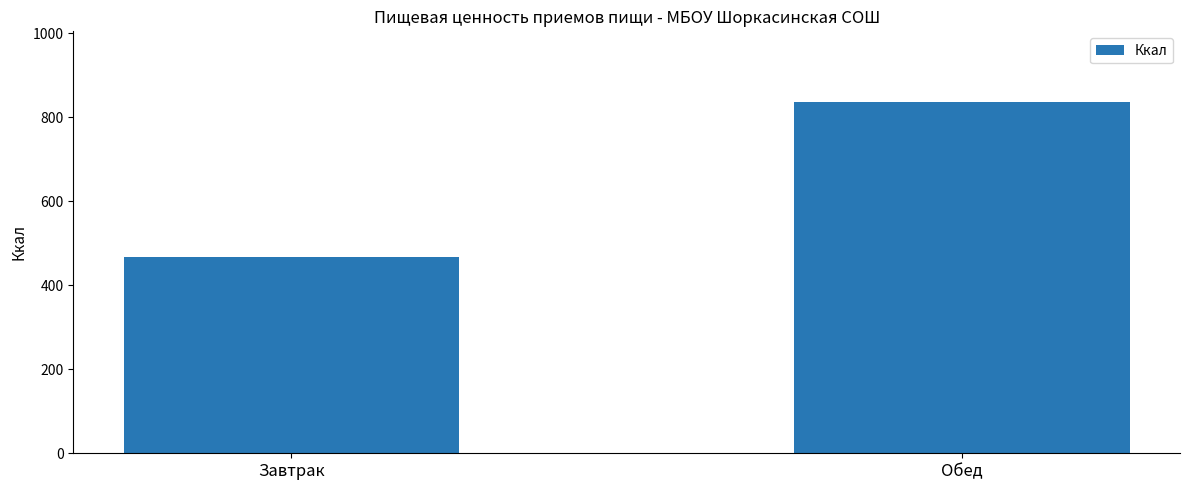

Between Завтрак and Обед, which is larger?

Обед